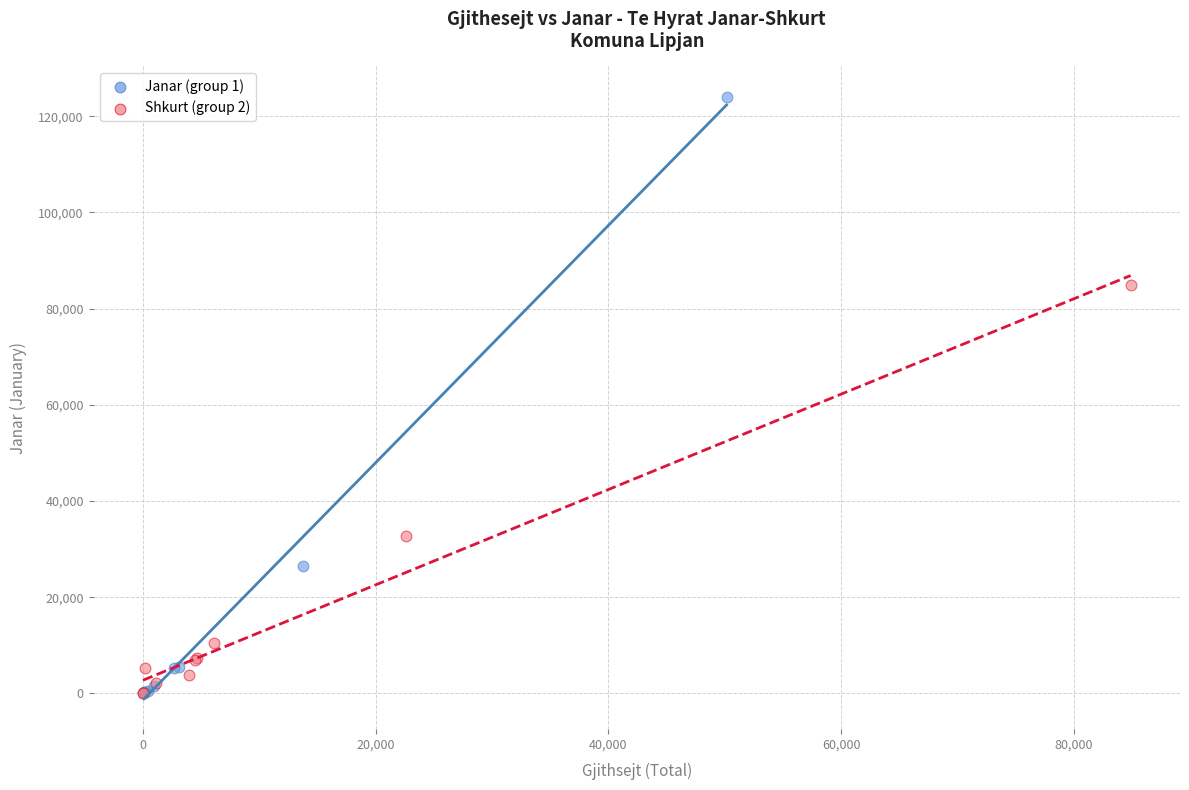

Which series has the widest spread of Y values?

Janar (group 1)